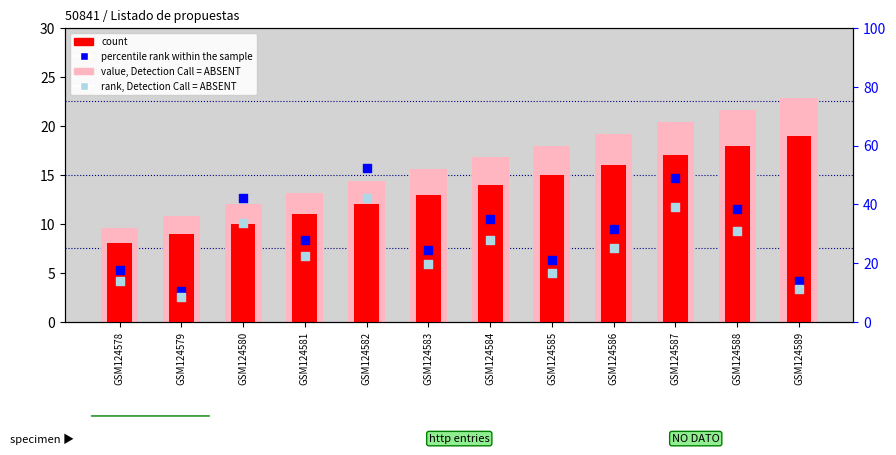

At how many categories does at least one series exceed 45?

2